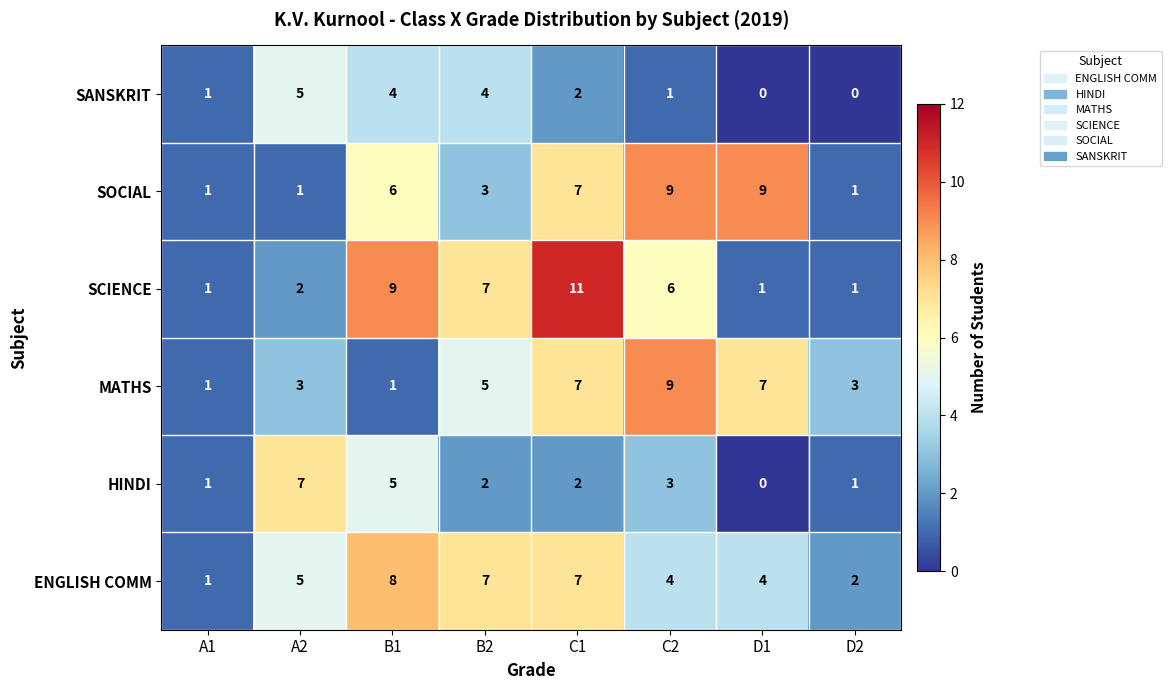

What is the difference between the highest and lowest values at B1?

8